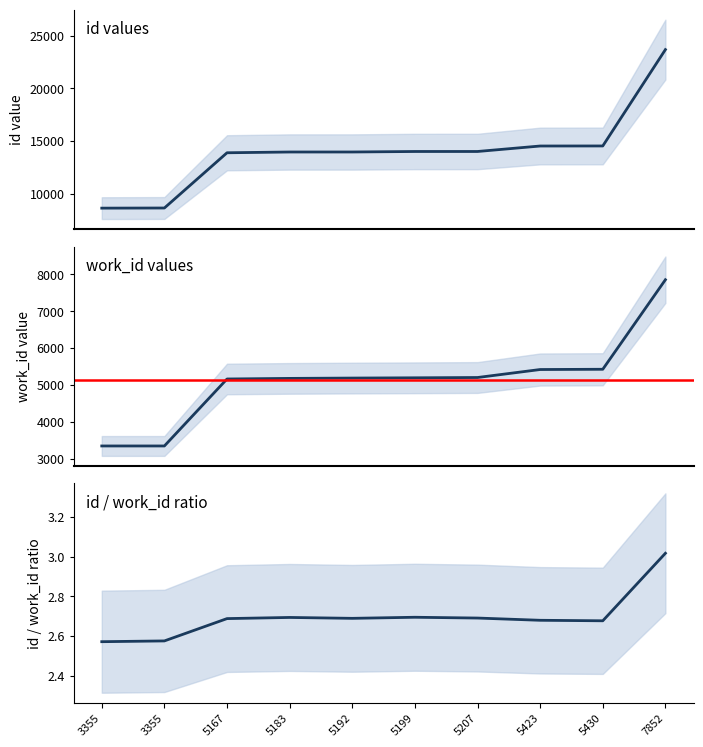

What is the difference between the highest and lowest values at 5199?

8811